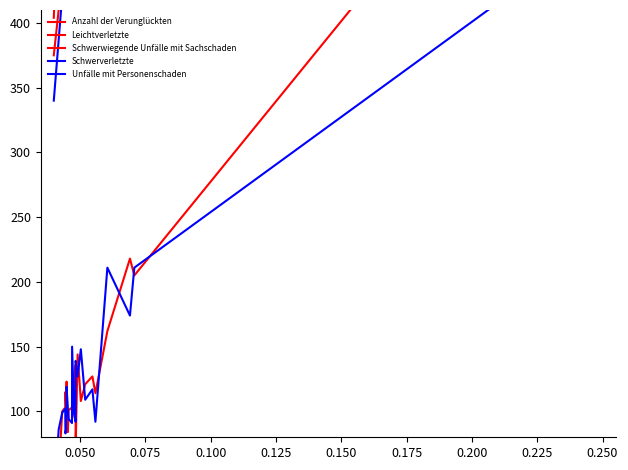

Is the value of Leichtverletzte at 0.200 greater than the value of Anzahl der Verunglückten at 0.050?

Yes